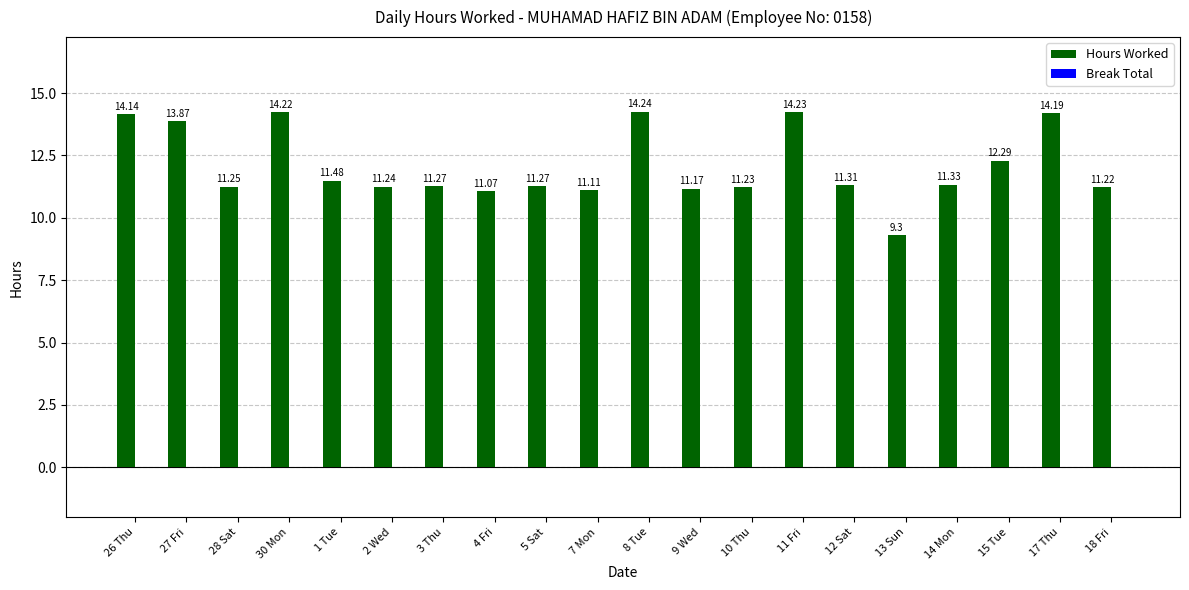

What is the sum of all values?

241.4